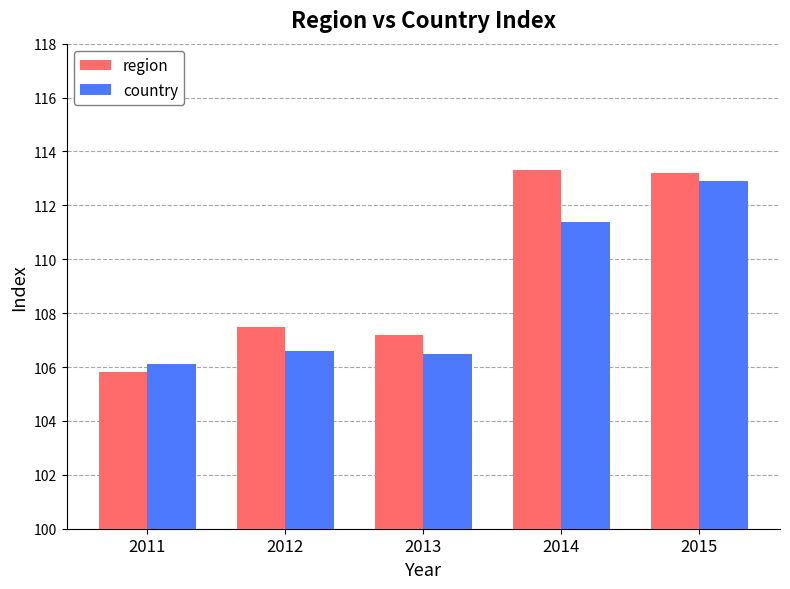

List the series in order of their overall mean, highest first.

region, country